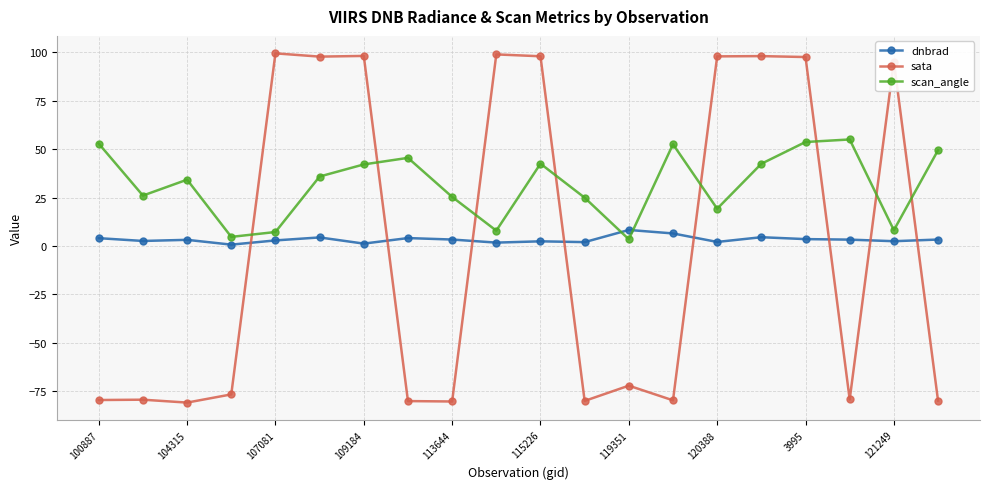

What is the lowest value of the sata series?

-80.8